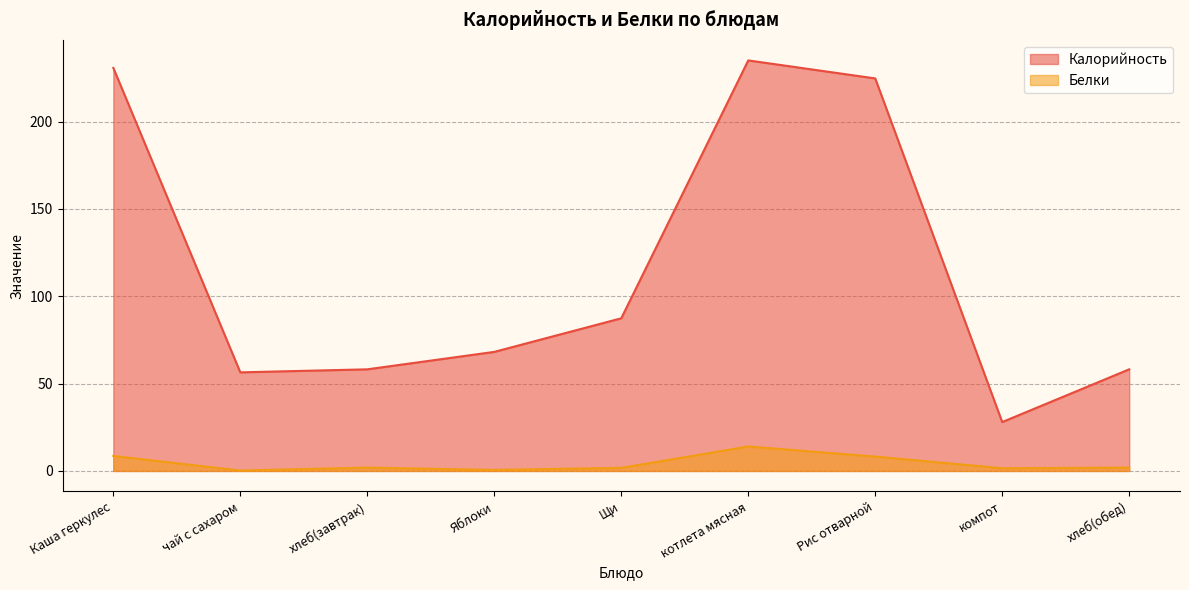

At how many categories does at least one series exceed 222?

3